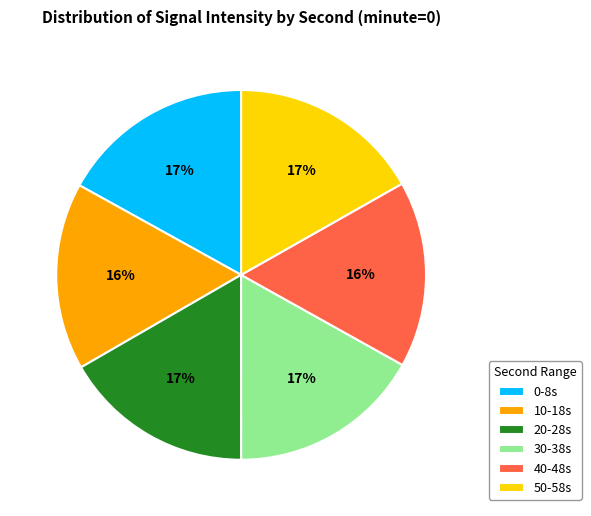

Is the sum of 0-8s and 50-58s greater than half?

No